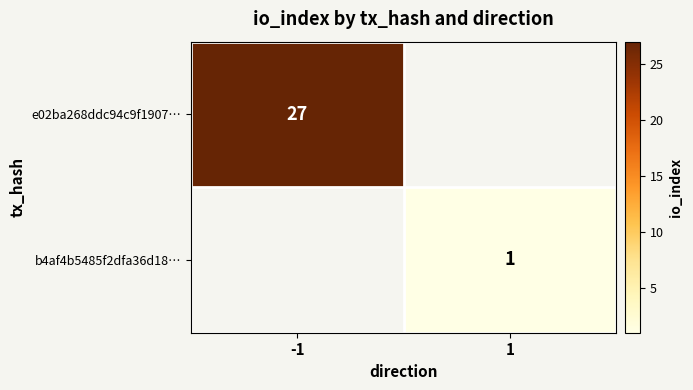

At how many categories does at least one series exceed 21?

1